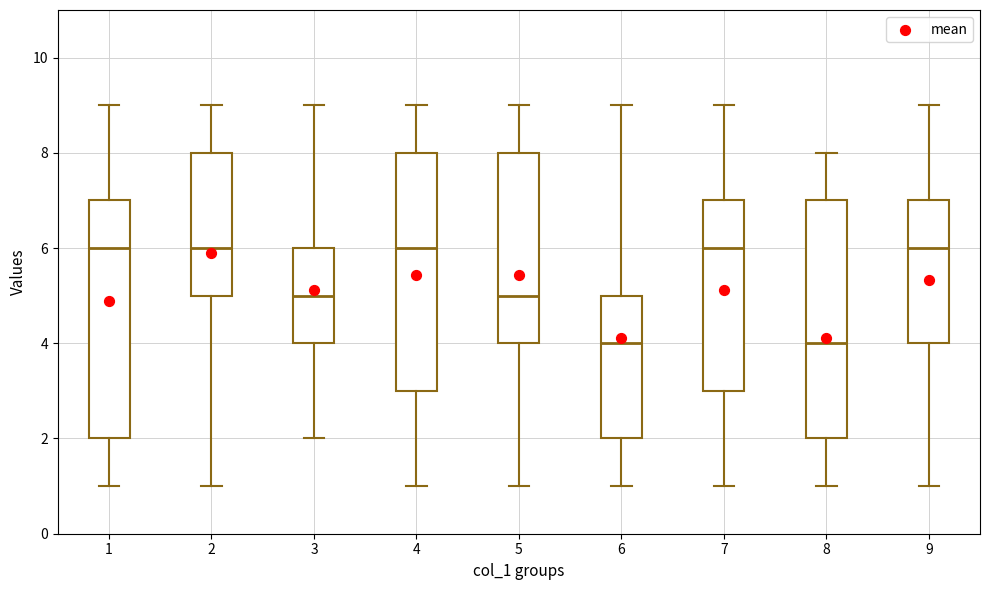

Reading left to right, transcribe this box plot: for each box, give where its median line is, the range the box spans, and where its two whiskers end, as read against the y-axis. The values are not printed on the chart, so give them approximately, as read against the axis.

1: median 6, box 2 to 7, whiskers 1 to 9
2: median 6, box 5 to 8, whiskers 1 to 9
3: median 5, box 4 to 6, whiskers 2 to 9
4: median 6, box 3 to 8, whiskers 1 to 9
5: median 5, box 4 to 8, whiskers 1 to 9
6: median 4, box 2 to 5, whiskers 1 to 9
7: median 6, box 3 to 7, whiskers 1 to 9
8: median 4, box 2 to 7, whiskers 1 to 8
9: median 6, box 4 to 7, whiskers 1 to 9